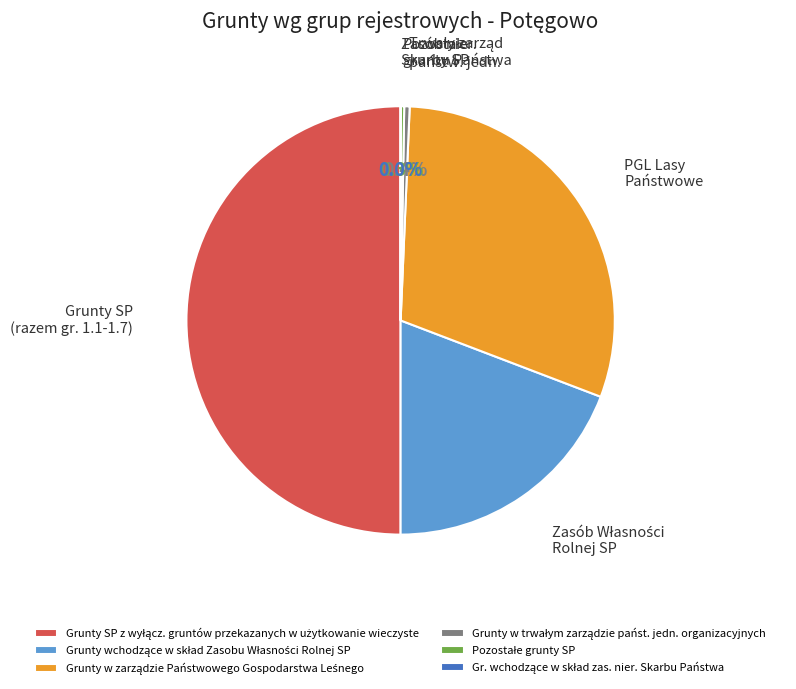

How much of the chart is everything except Grunty wchodzące w skład Zasobu Własności Rolnej SP?

80.8%